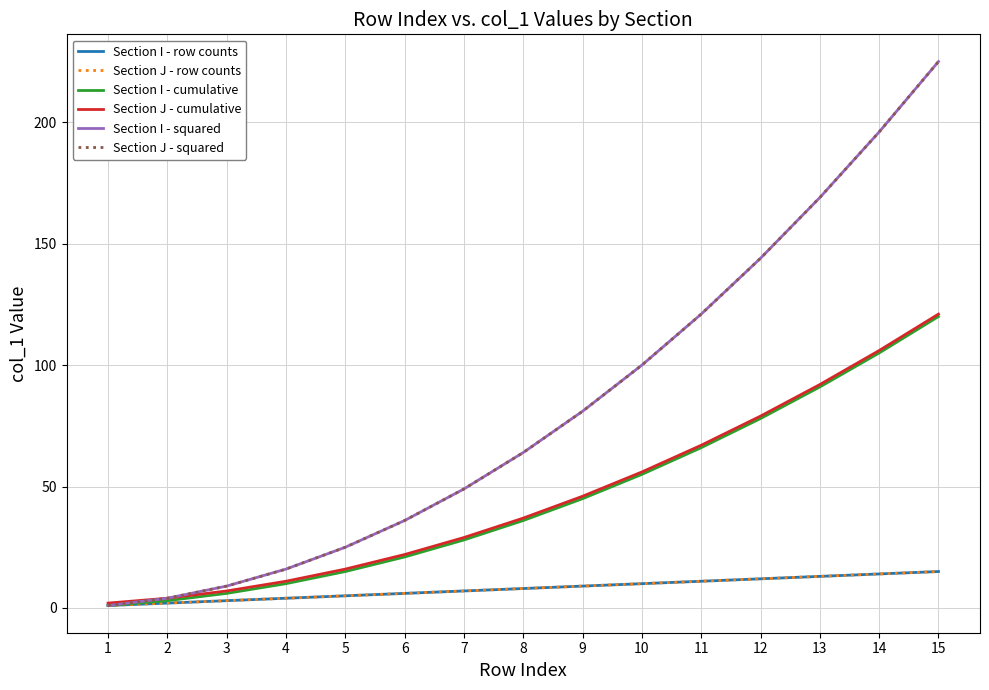

What is the total value across all series at 2?

19